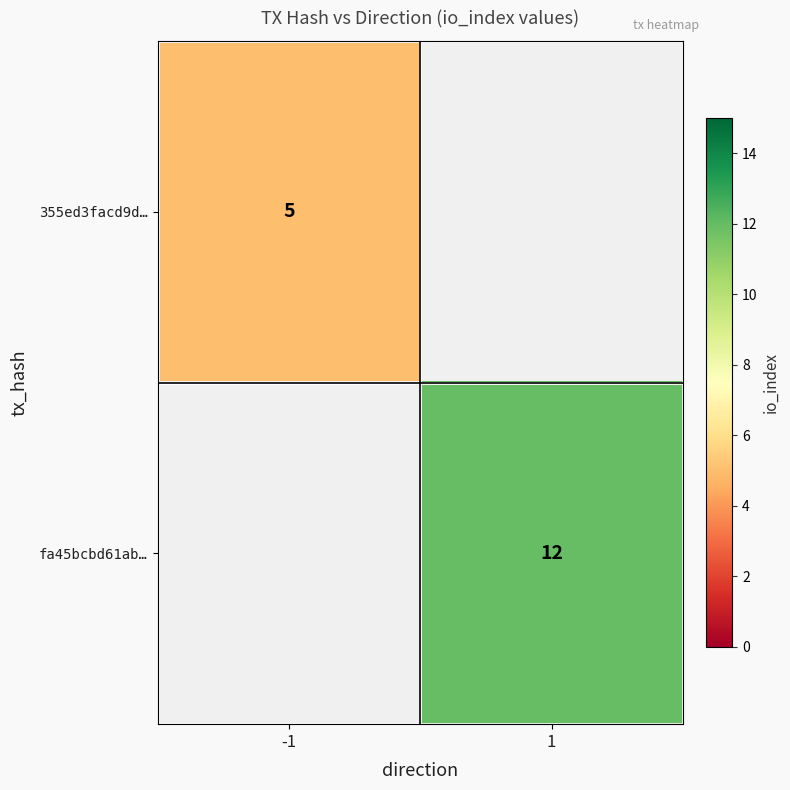

True or false: fa45bcbd61ab… has a value of 20 at 1.

False